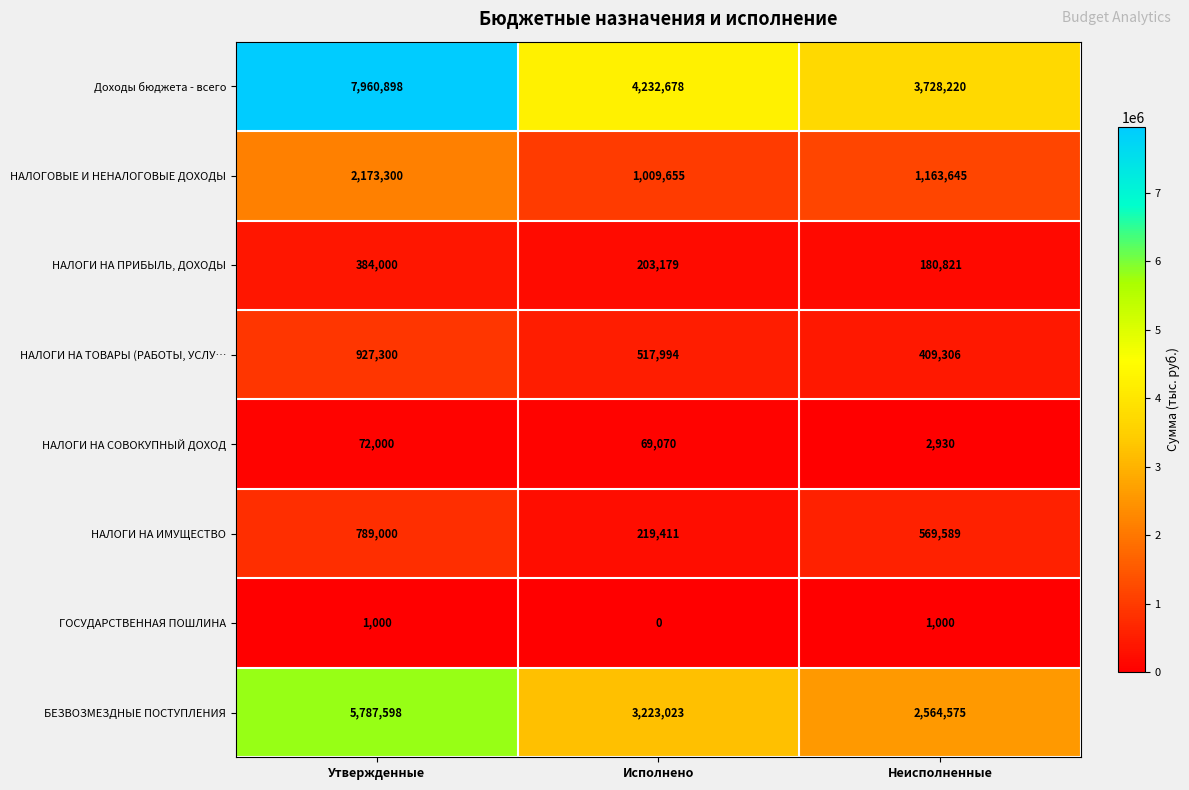

What is the difference between the НАЛОГОВЫЕ И НЕНАЛОГОВЫЕ ДОХОДЫ values at Неисполненные and Утвержденные?

1009655